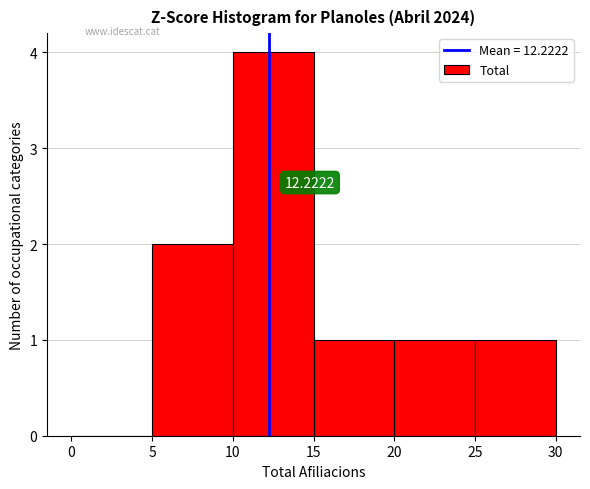

Over which range of the x-axis is the bar tallest?

10 to 15